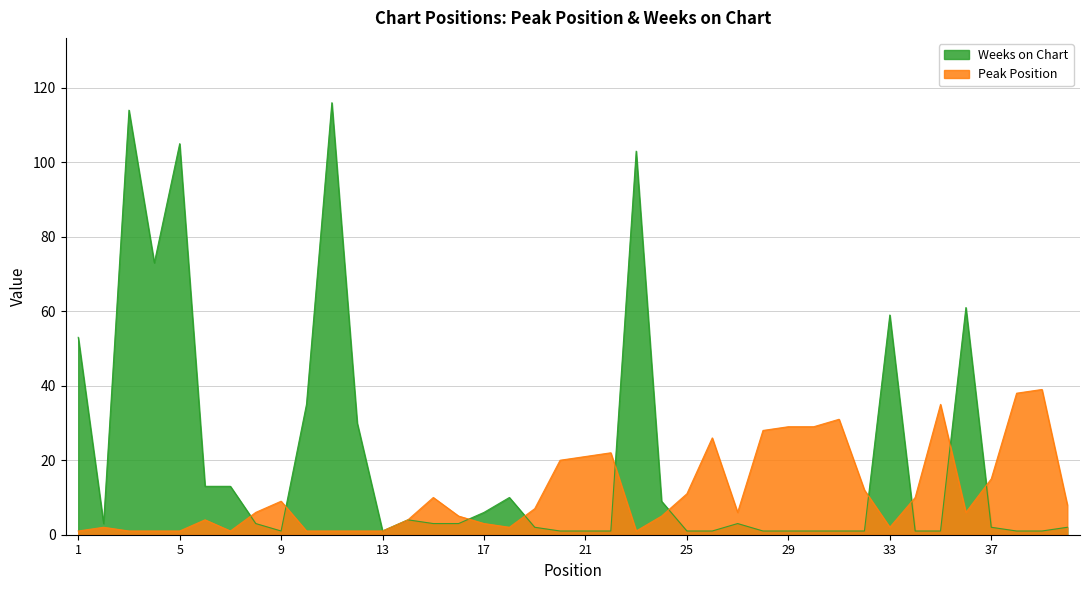

What is the difference between the second highest and second lowest values in the Weeks on Chart series?

113